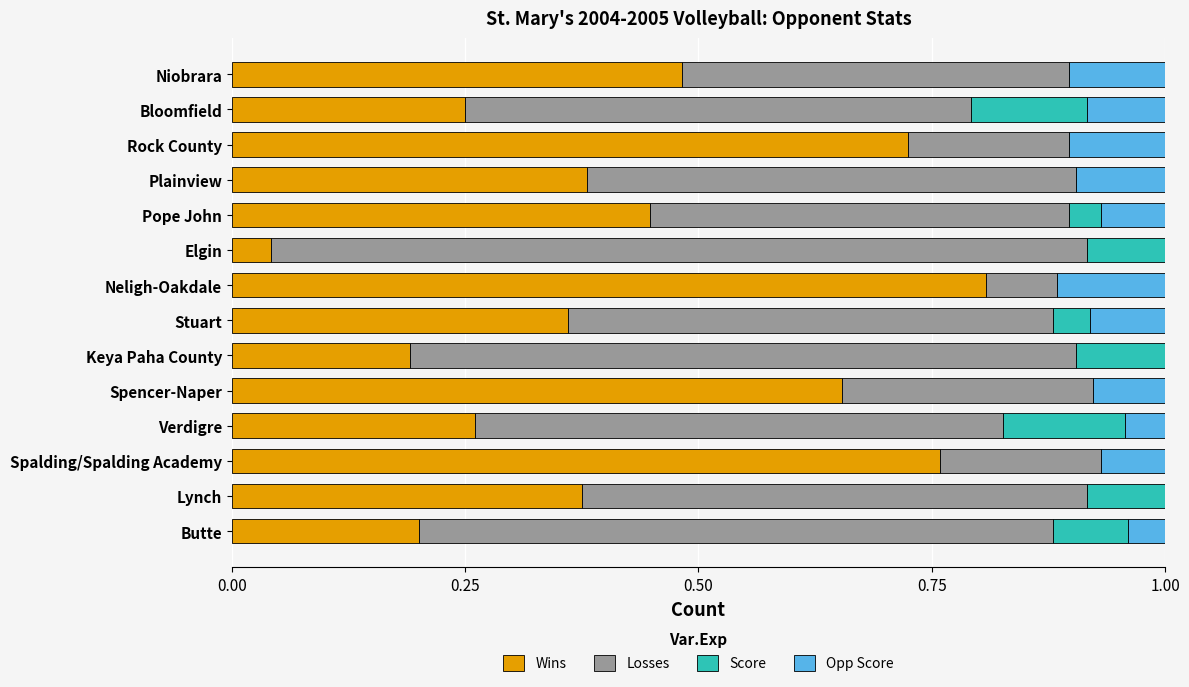

What is the total value across all series at Bloomfield?

1.0